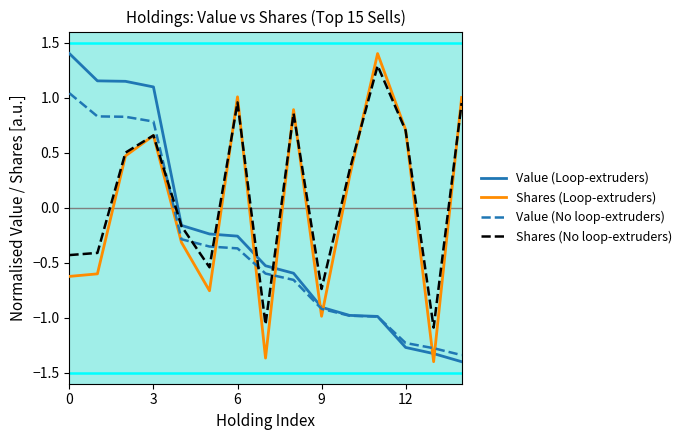

List the series in order of their overall mean, highest first.

Shares (No loop-extruders), Shares (Loop-extruders), Value (Loop-extruders), Value (No loop-extruders)